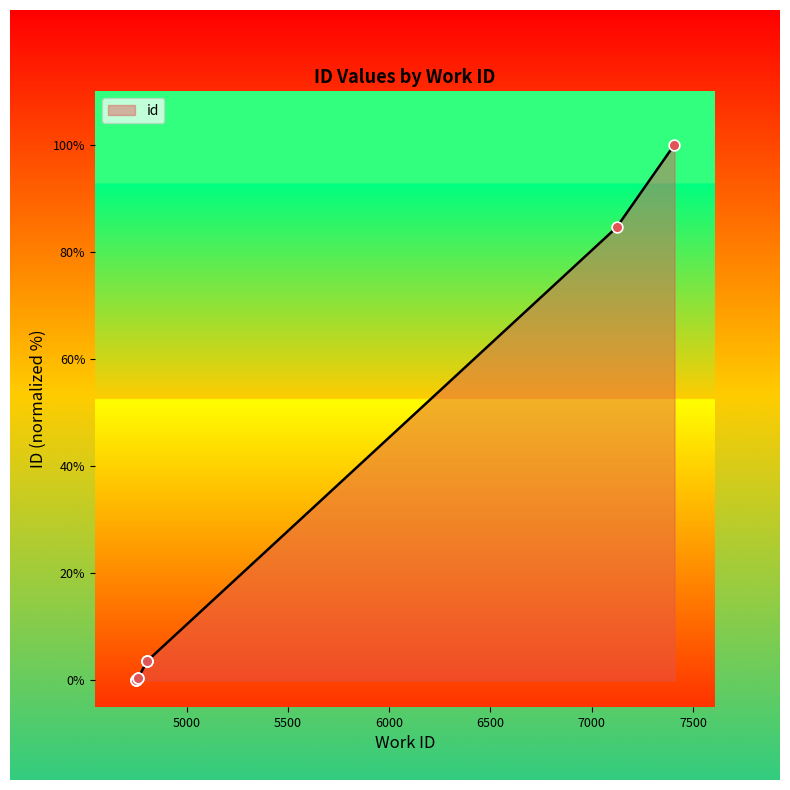

What is the change in value from 4804 to 7123?

+81.0